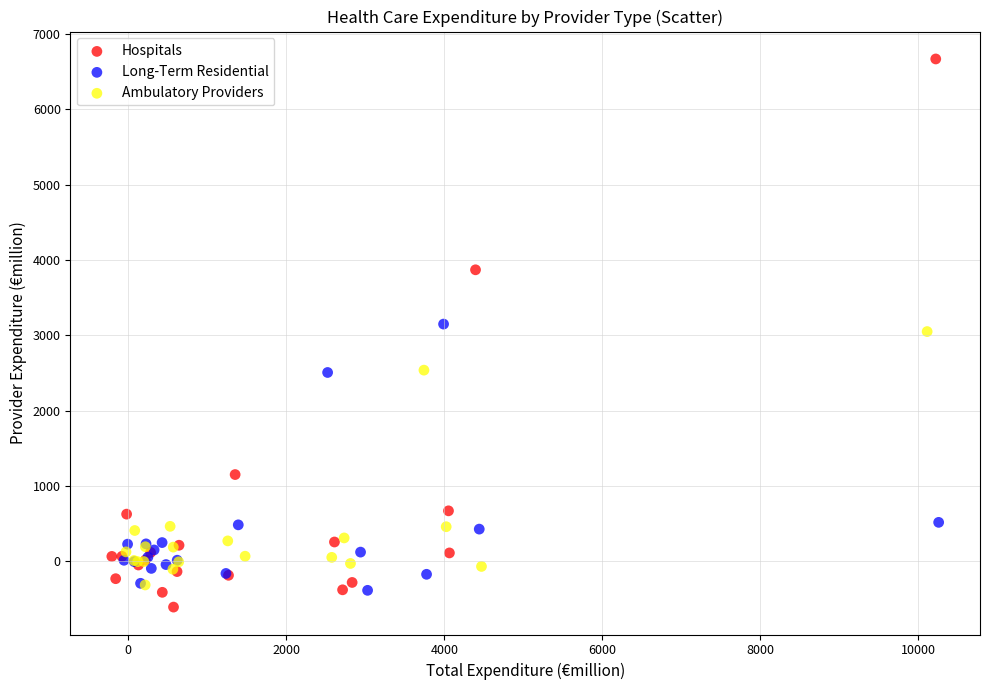

Which series contains the highest Y value?

Hospitals